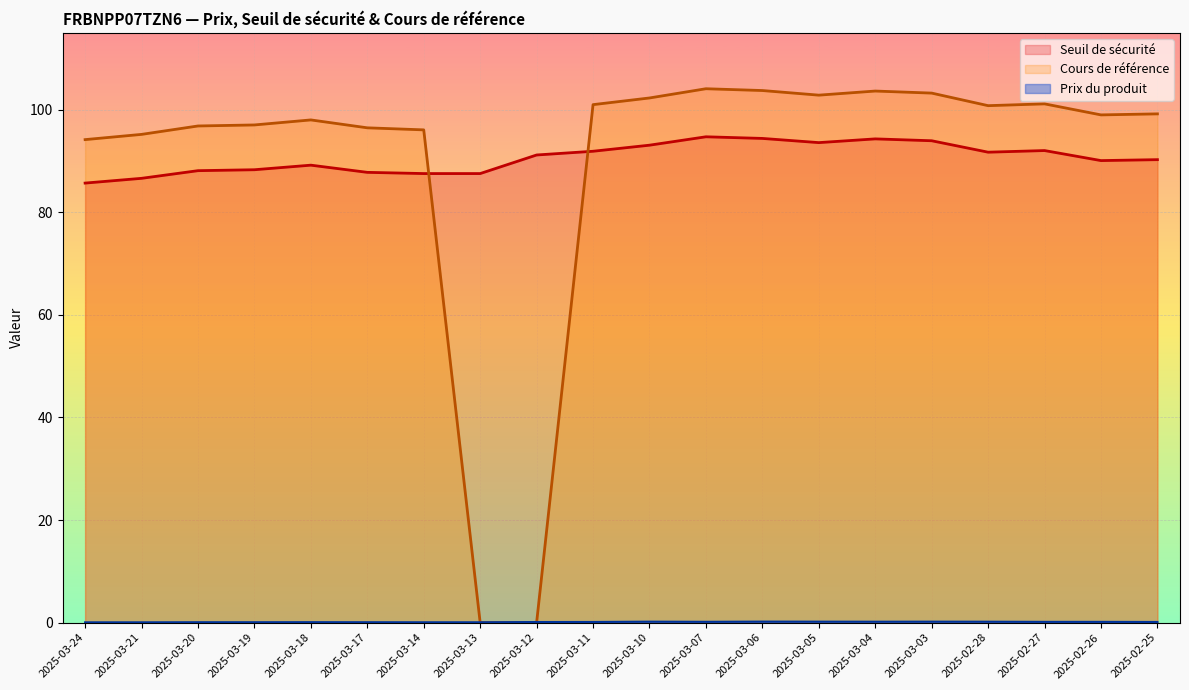

What is the difference between the Cours de référence values at 2025-03-03 and 2025-03-13?

103.2